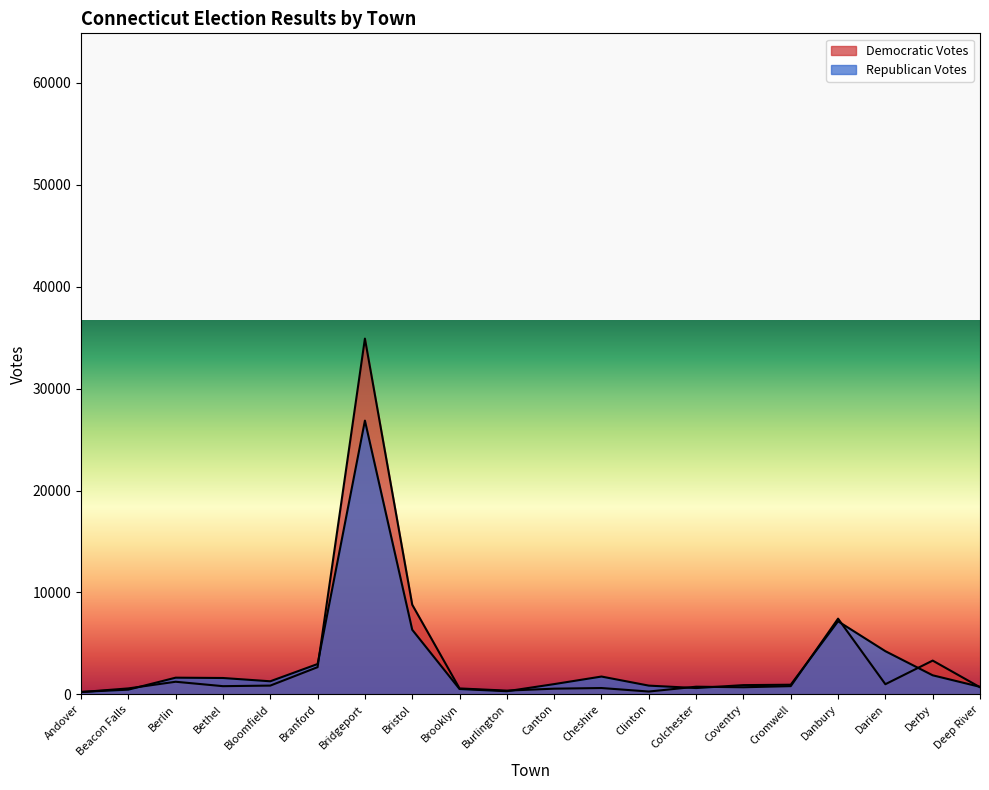

How many data points in Republican Votes are less than 1289?

10